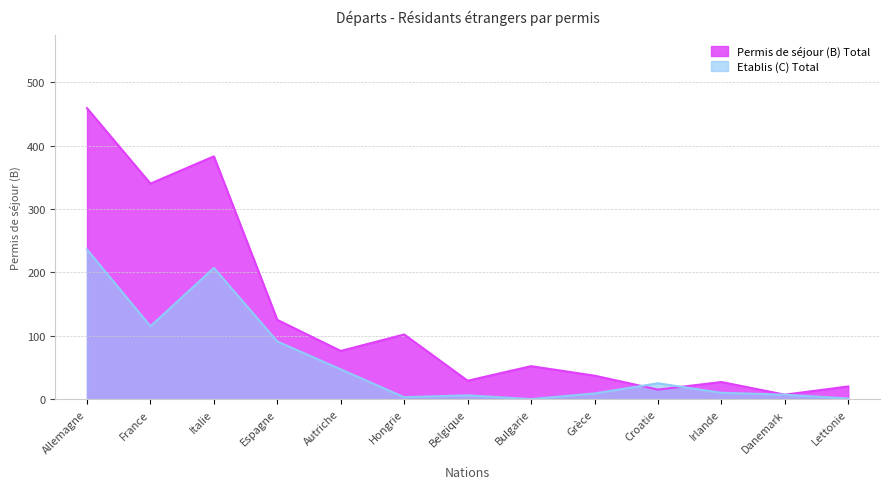

Is it true that Permis de séjour (B) Total equals 383 at Italie?

True